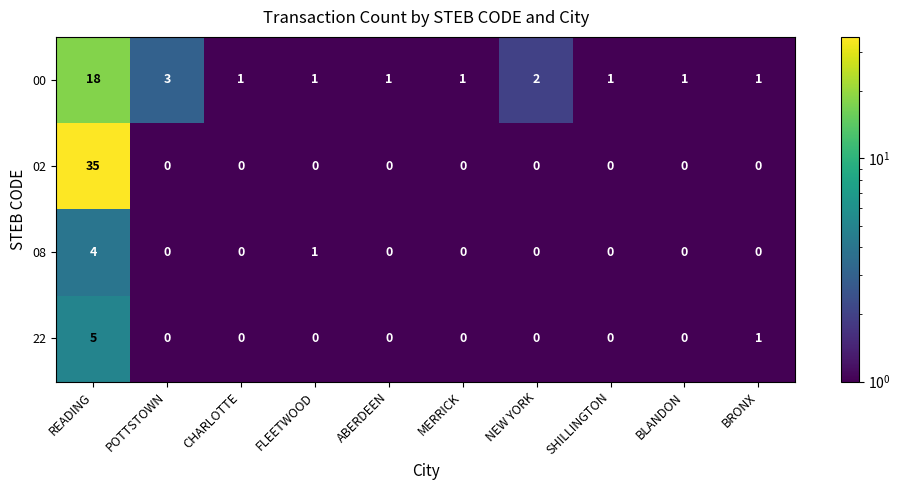

Is it true that 08 equals 0 at NEW YORK?

True